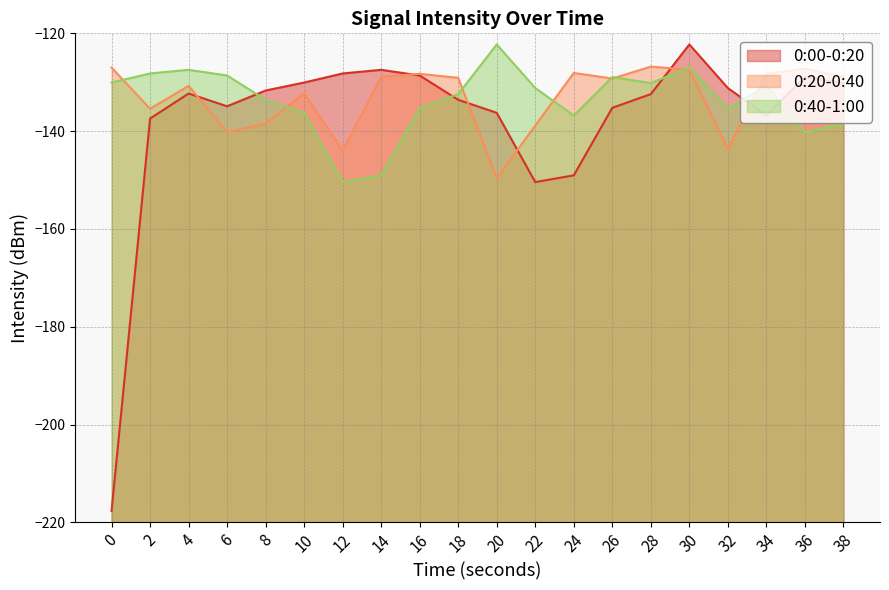

How many times do 0:40-1:00 and 0:00-0:20 cross each other?

5